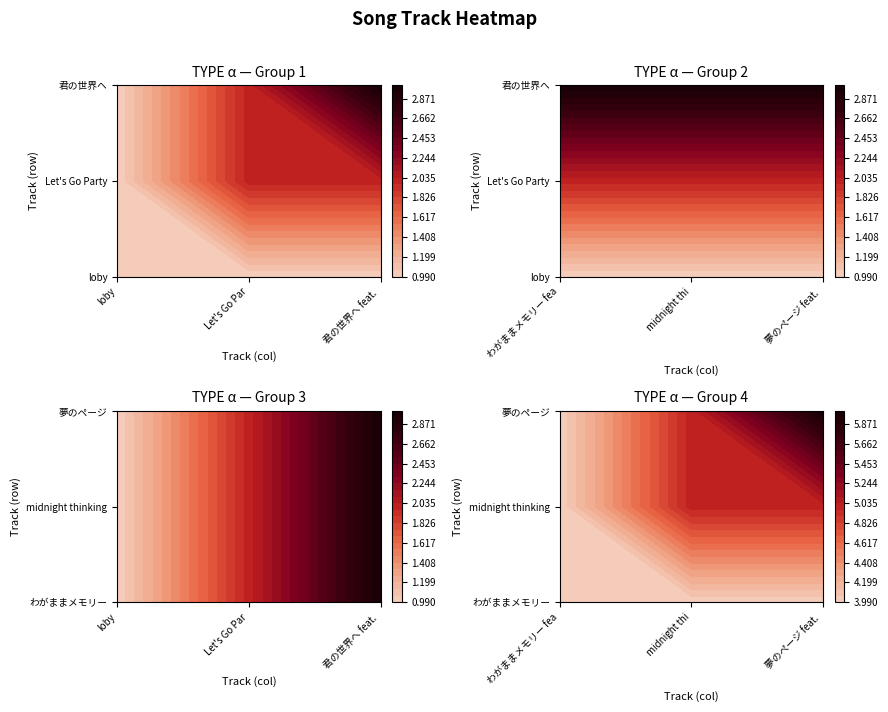

Is the value of midnight thinking at loby greater than the value of Let's Go Party at わがままメモリー?

No